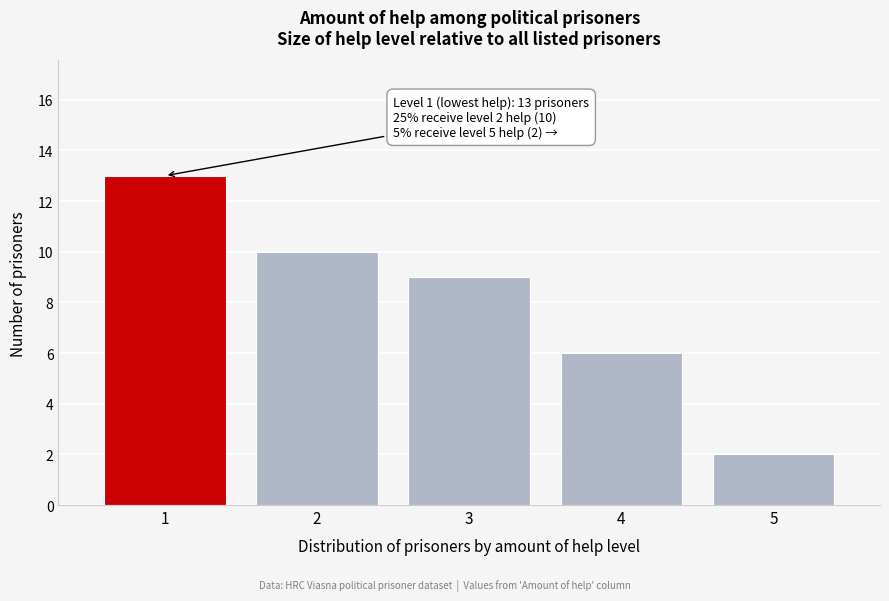

Over which range of the x-axis is the bar tallest?

0.5 to 1.5